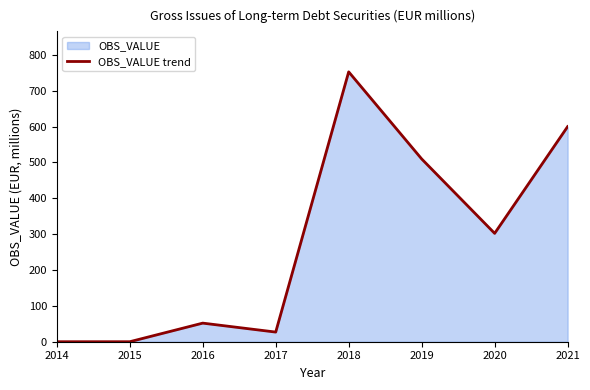

Reading left to right, extract all data points from this chart.

2014=0.0	2015=0.0	2016=51.9	2017=26.9	2018=752.4	2019=509.6	2020=302.1	2021=599.7